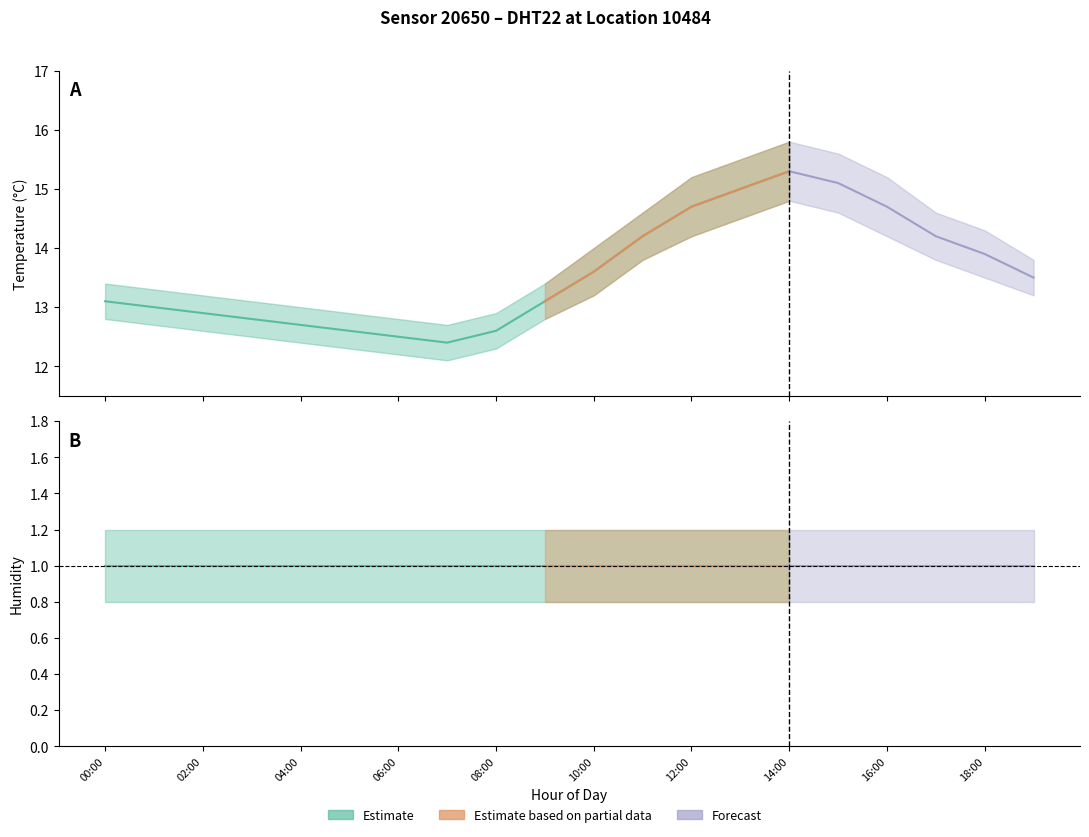

What is the lowest value of the temperature_mid series?

12.4